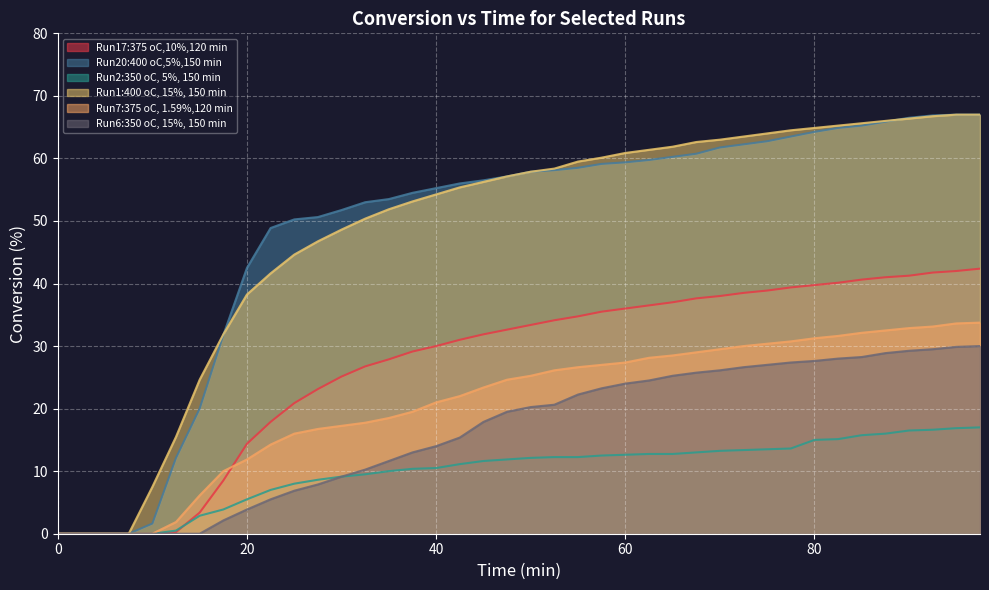

True or false: Run20:400 oC,5%,150 min and Run7:375 oC, 1.59%,120 min cross at least once.

False